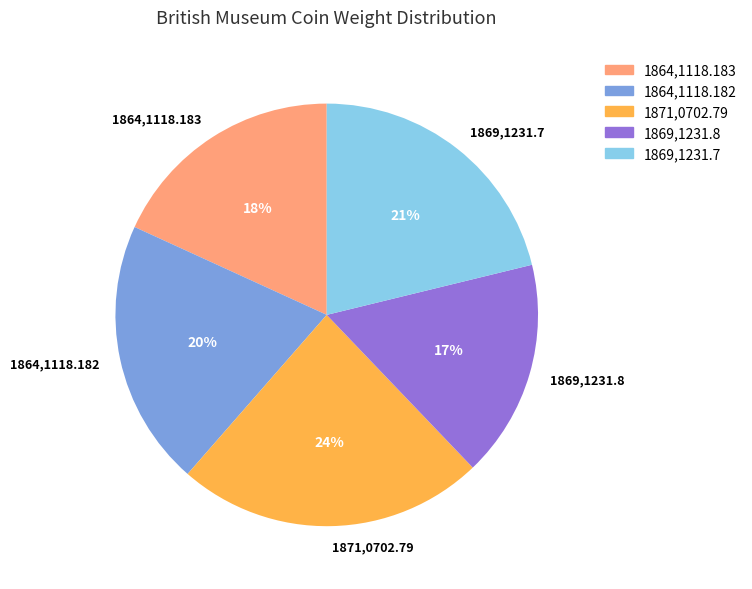

To the nearest percent, what is the difference between the largest and smallest slice percentages?

7%